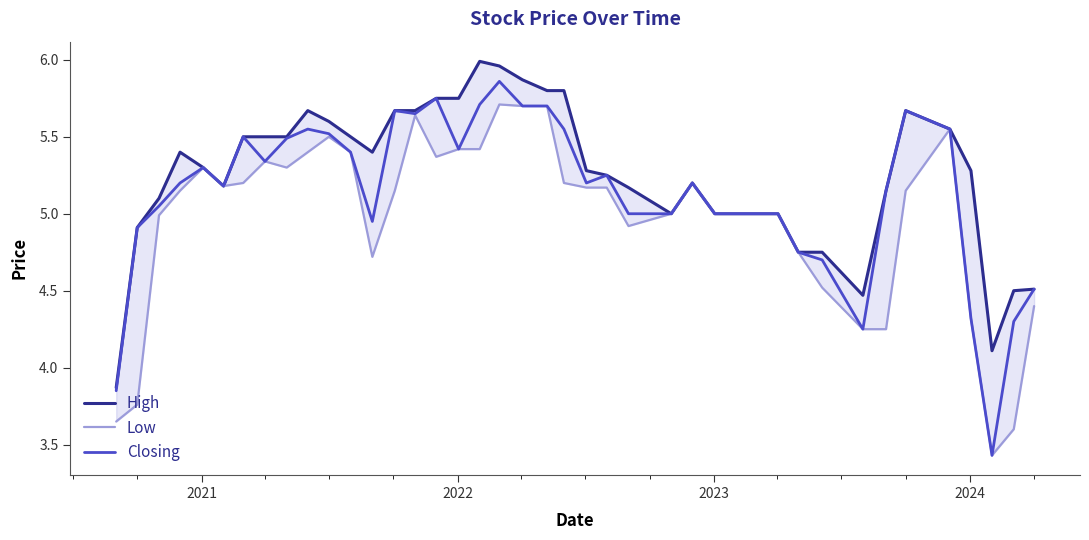

What is the value of the Closing point at the 39th from the left?

4.3